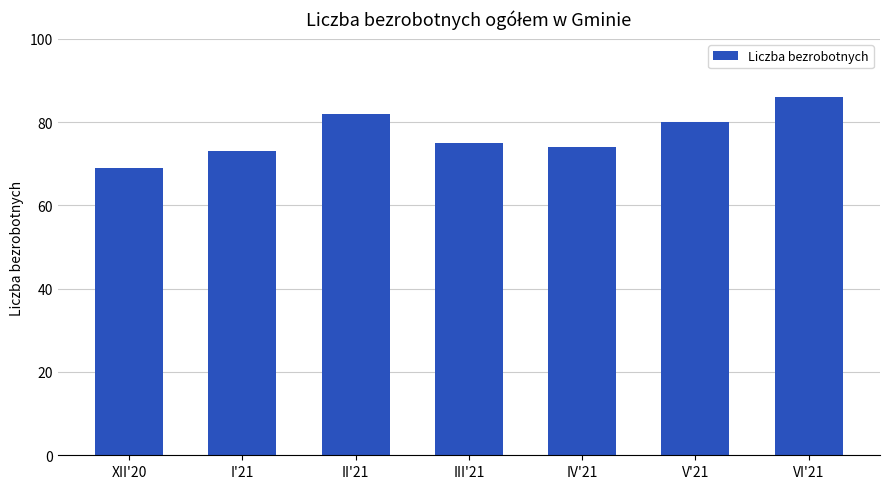

Is it true that the value at VI'21 is 86?

True